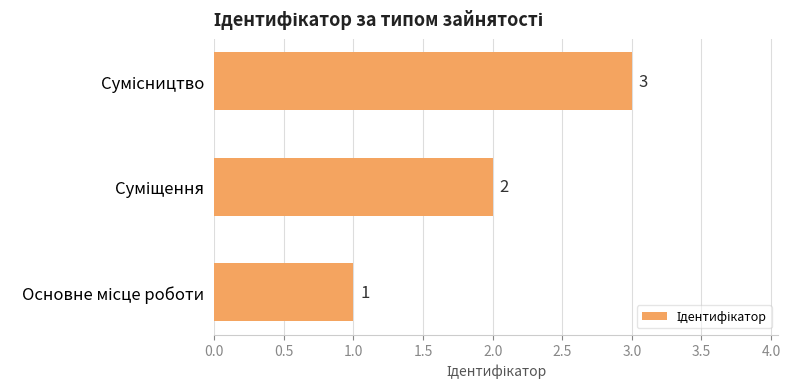

How many values are below 2?

1